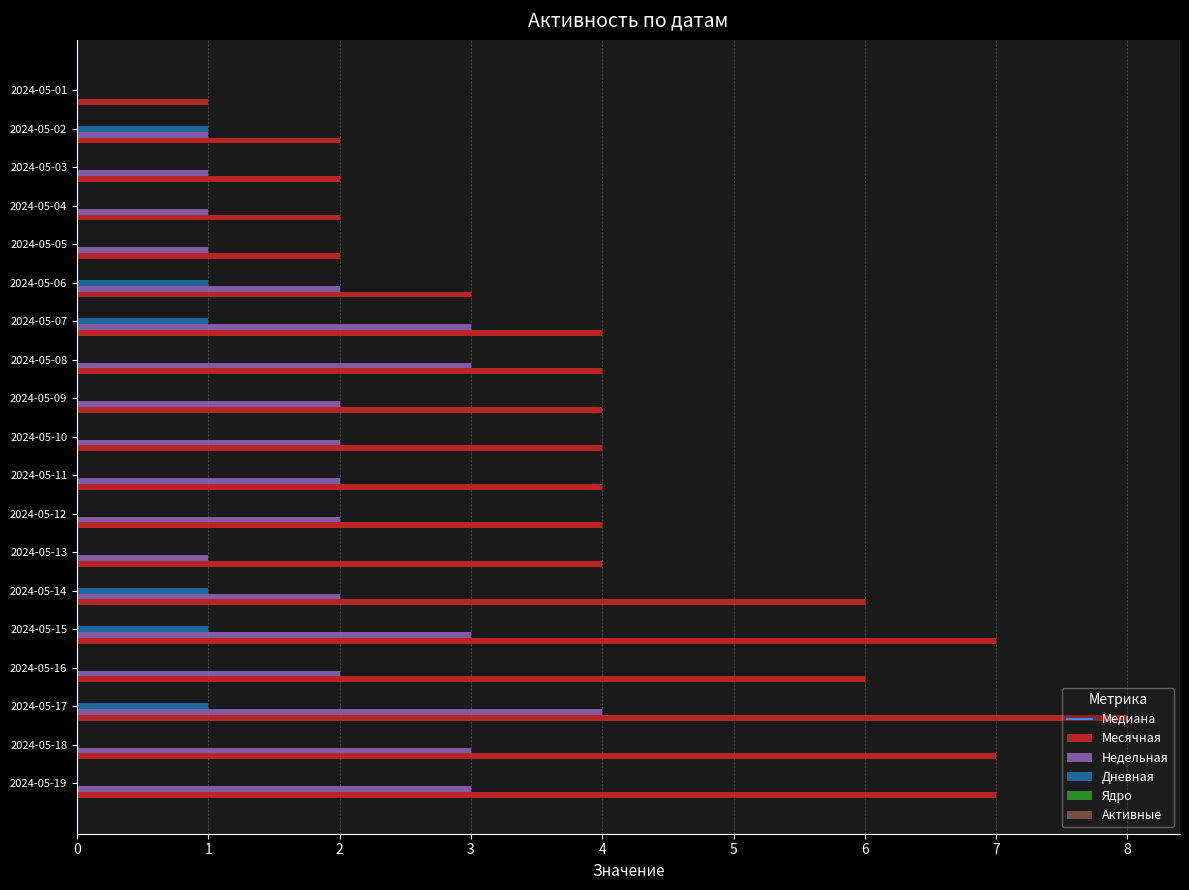

What is the highest value of the Месячная series?

8